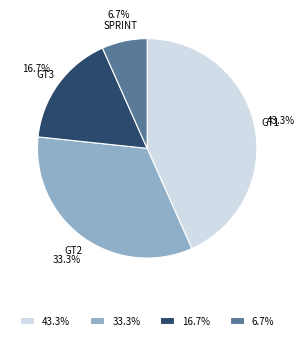

Approximately how many times larger is the value at GT1 compared to GT2?

1.3